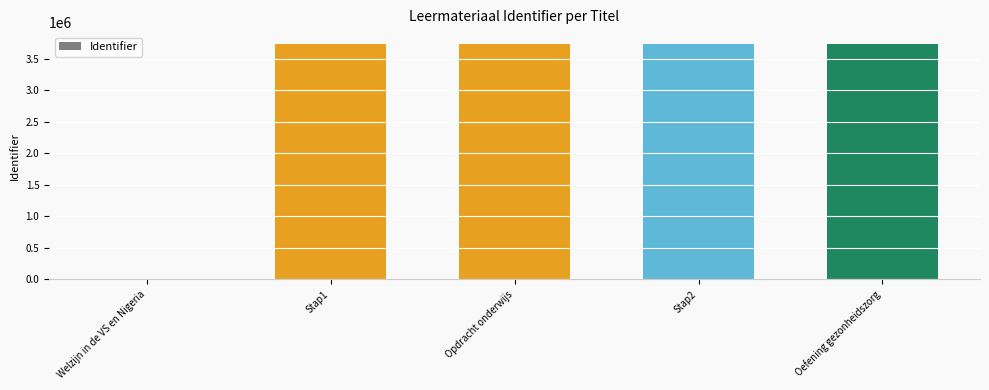

True or false: the data shows 3736588 at Oefening gezonheidszorg.

True